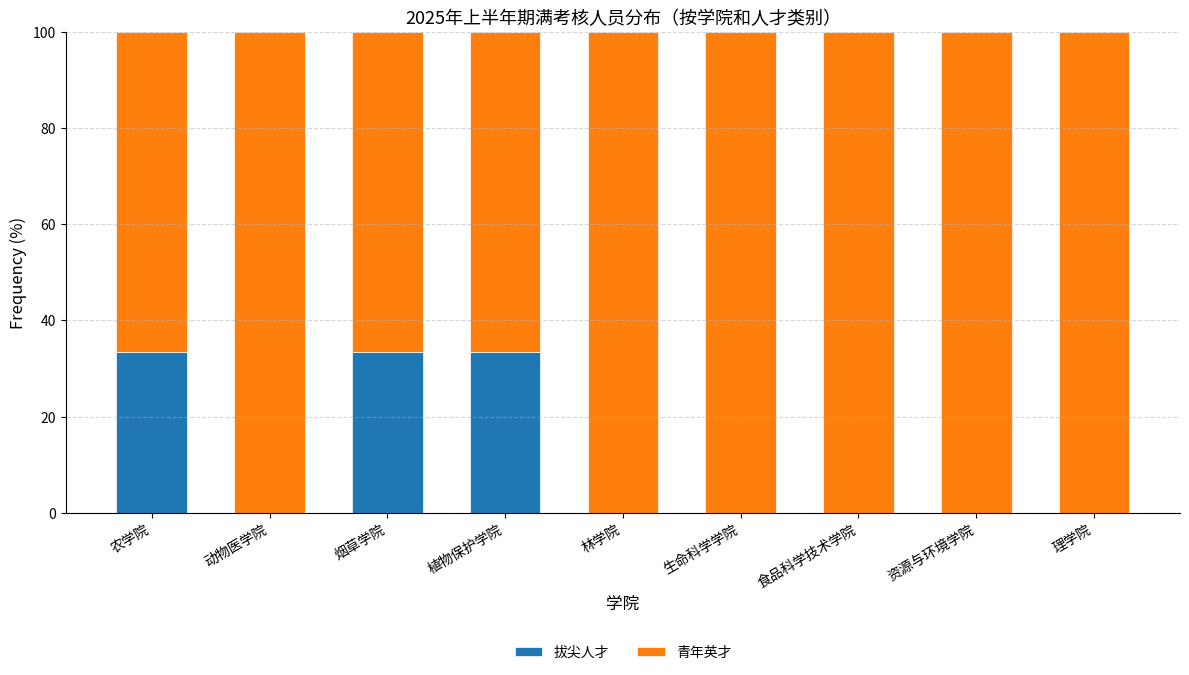

What is the total value across all series at 农学院?

100.0